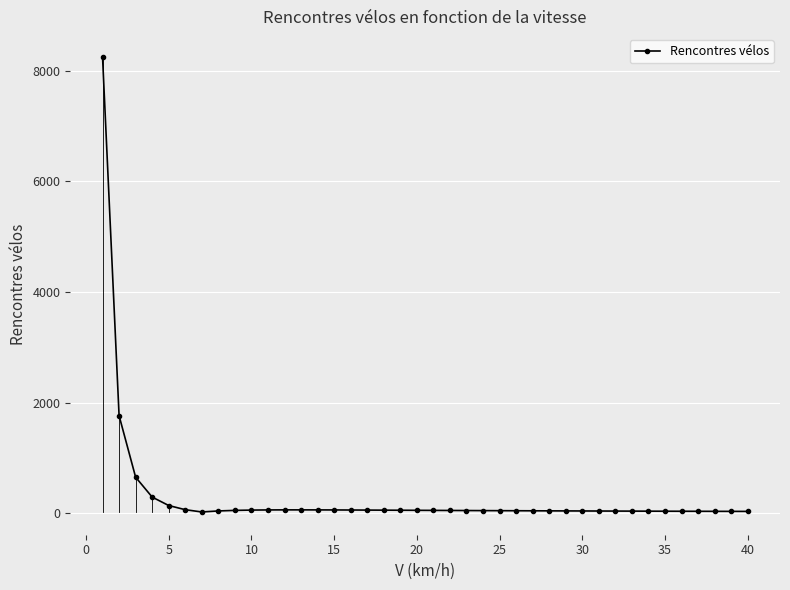

What is the sum of all values?

12678.8